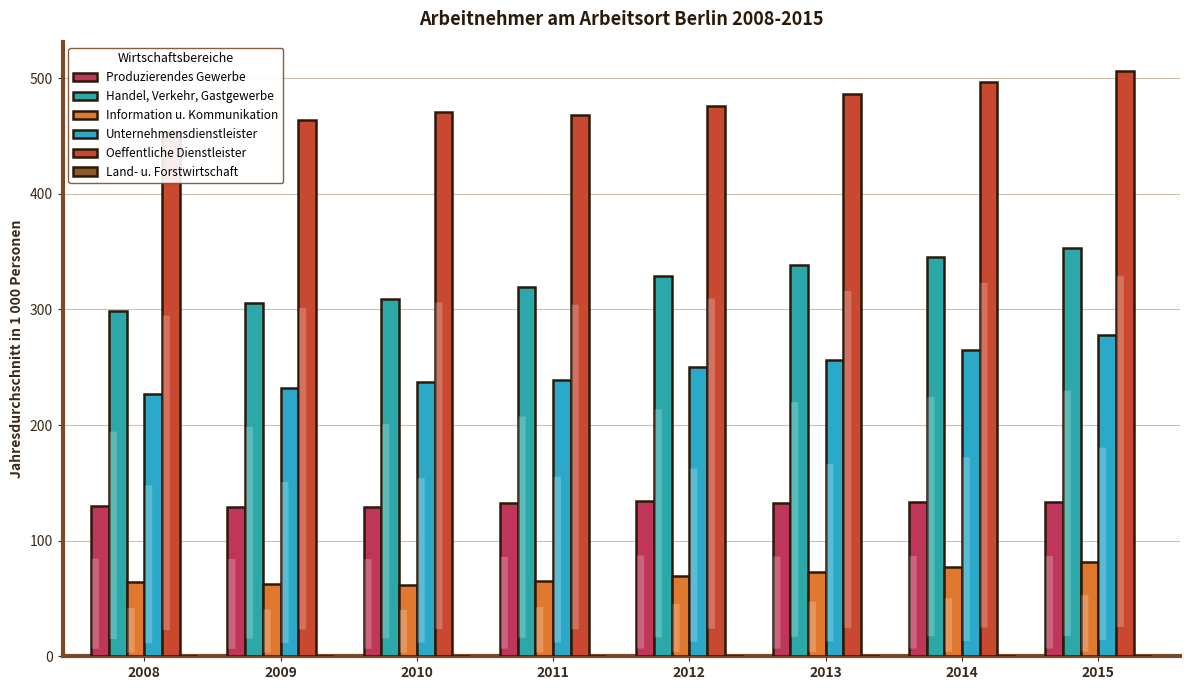

Which series has the largest total across all categories?

Oeffentliche Dienstleister